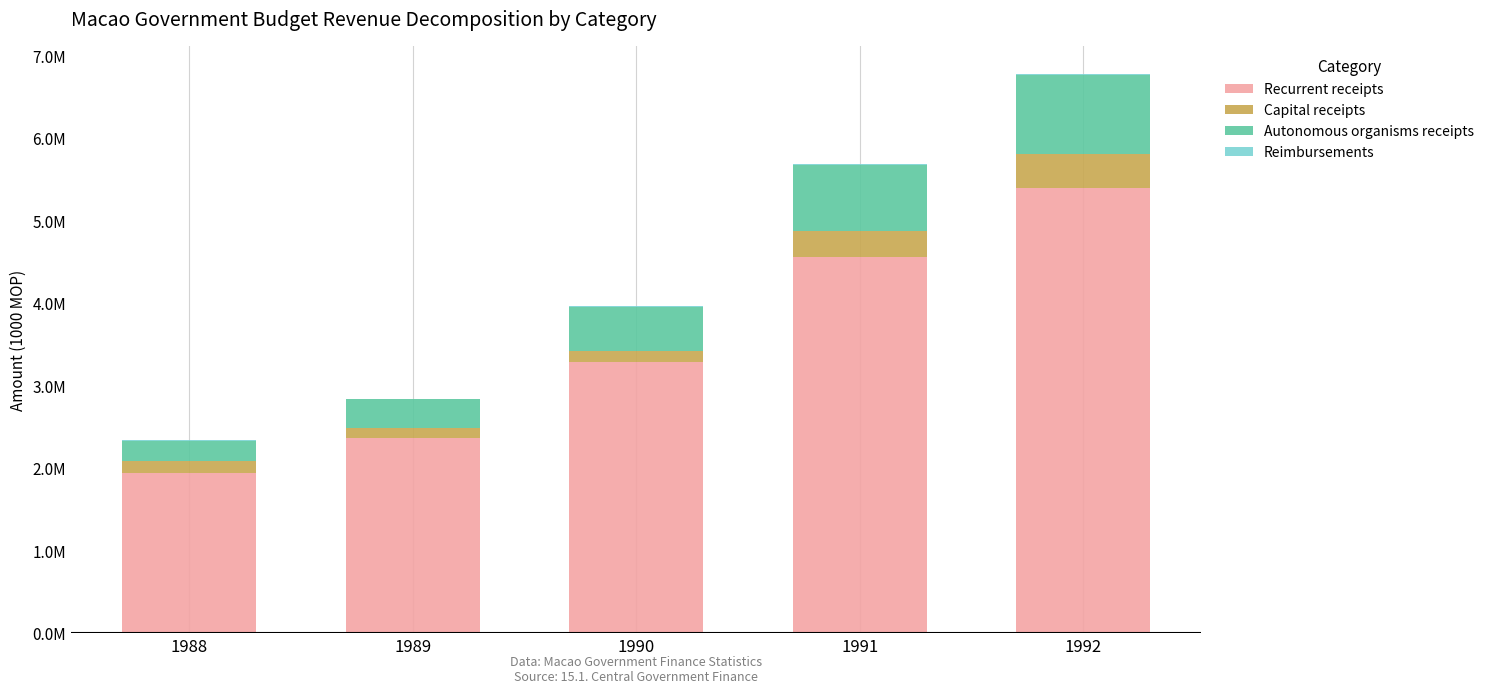

What is the sum of all Capital receipts values?

1132700